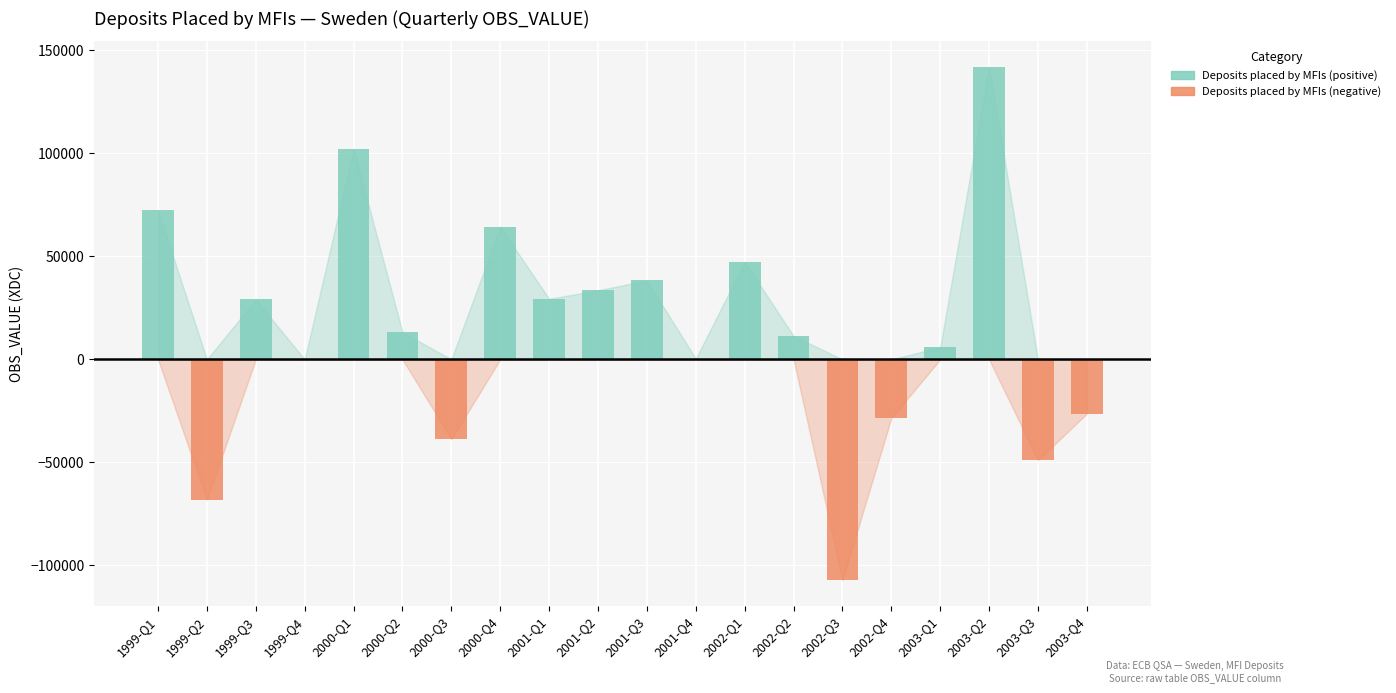

The value of Deposits placed by MFIs (positive) at 2003-Q2 is 212541. True or false?

False